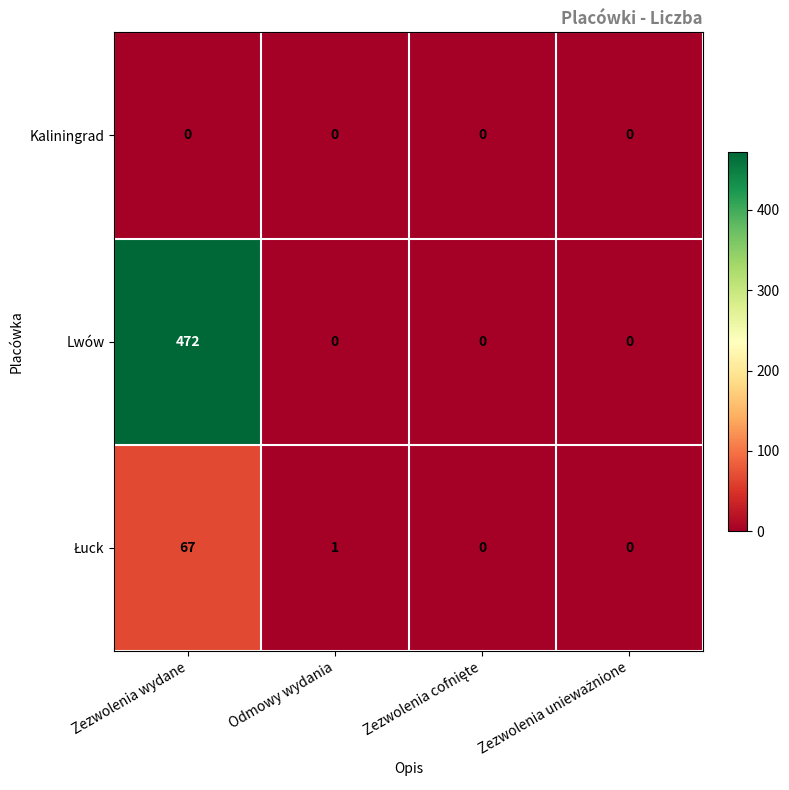

What is the difference between the Lwów values at Zezwolenia wydane and Odmowy wydania?

472